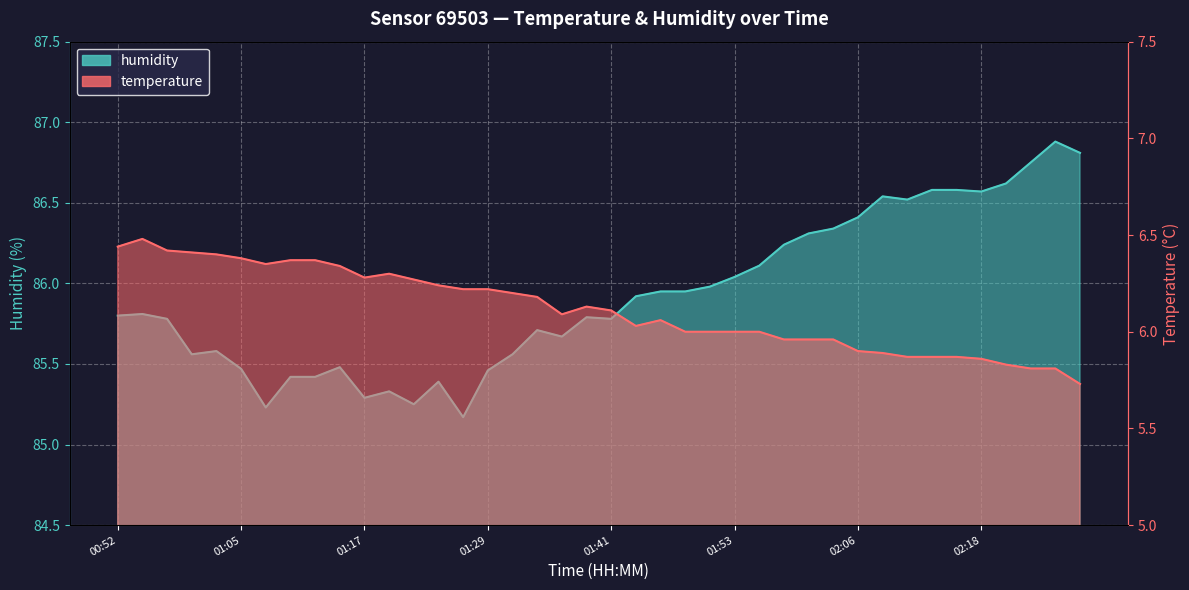

At which label is temperature closest to 6?

01:49